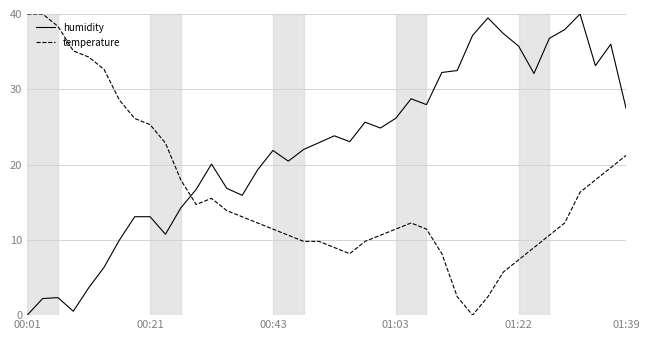

List the series in order of their overall mean, highest first.

humidity, temperature